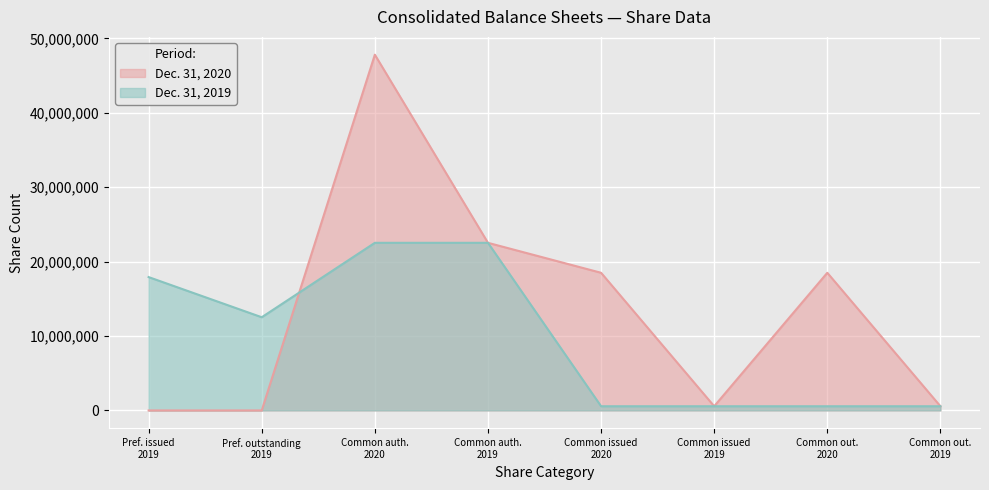

List the series in order of their overall mean, highest first.

Dec. 31, 2020, Dec. 31, 2019